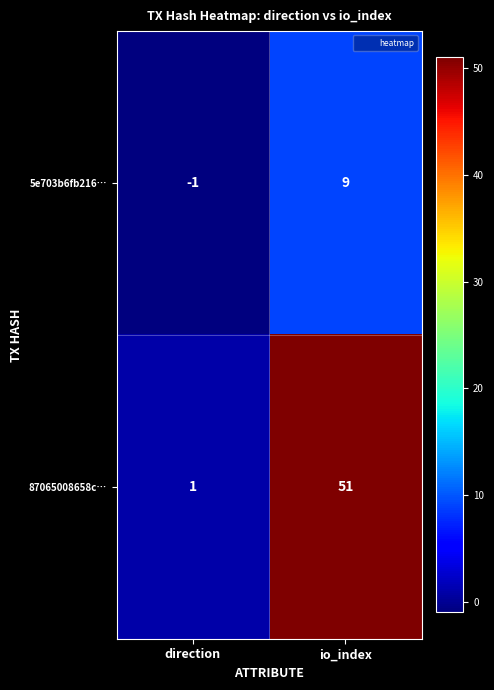

At which category is the sum across all series the highest?

io_index